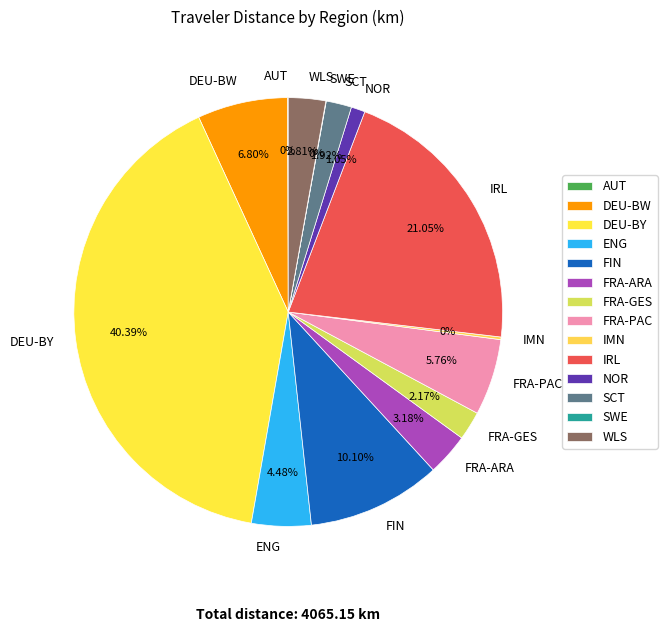

Does any single category account for the majority?

No